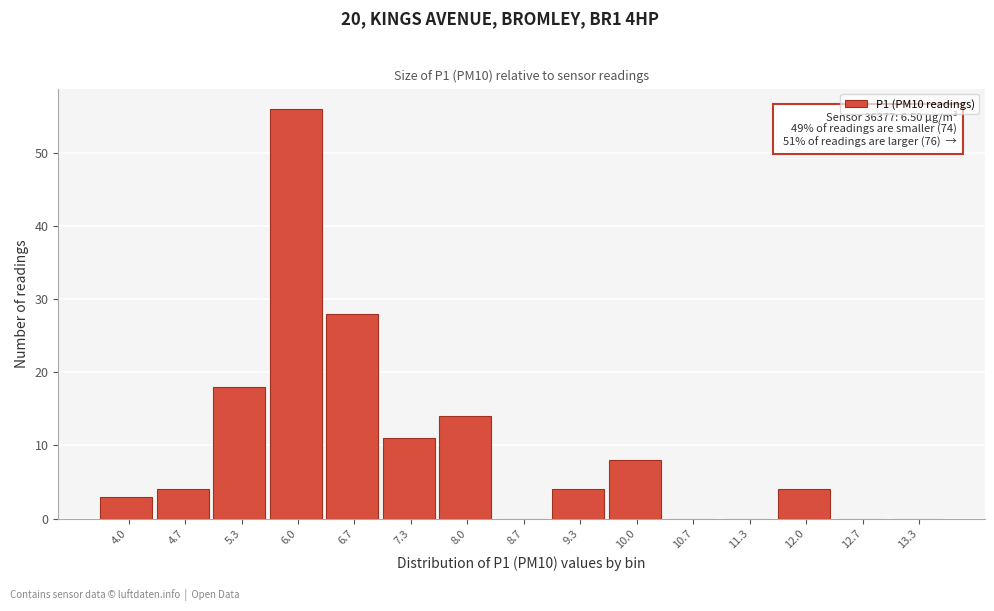

Reading right to left, list all the values displayed in this chart.

13.3=0	12.7=0	12.0=4	11.3=0	10.7=0	10.0=8	9.3=4	8.7=0	8.0=14	7.3=11	6.7=28	6.0=56	5.3=18	4.7=4	4.0=3